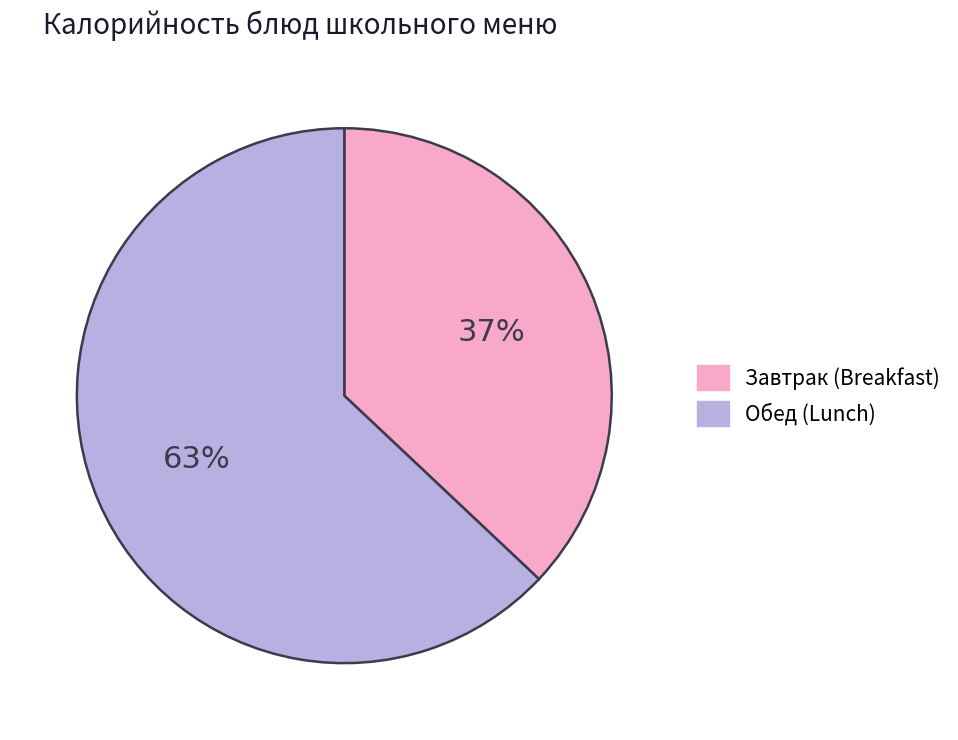

Is there a majority slice in this chart?

Yes